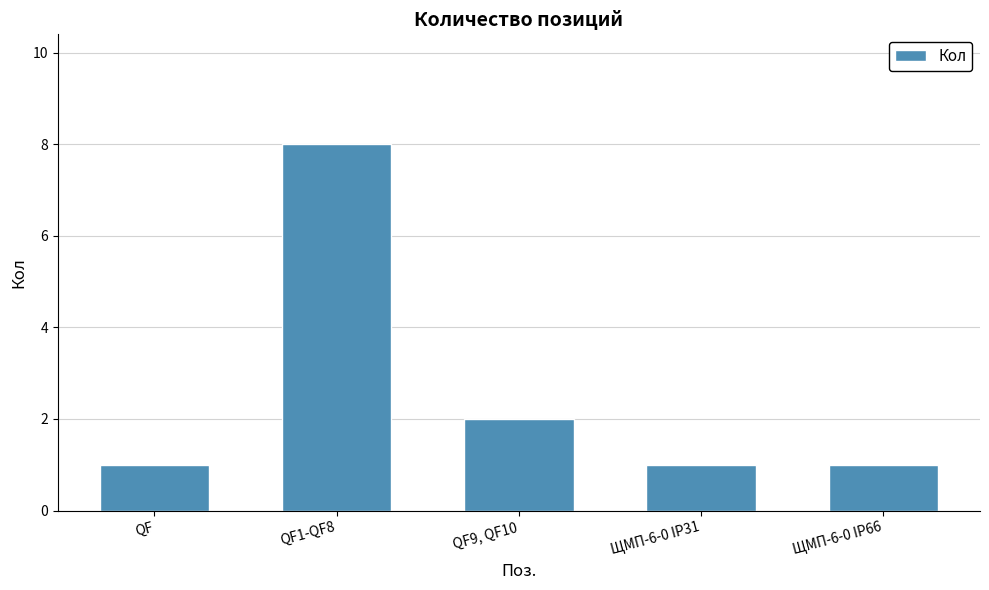

What is the maximum value shown in the chart?

8